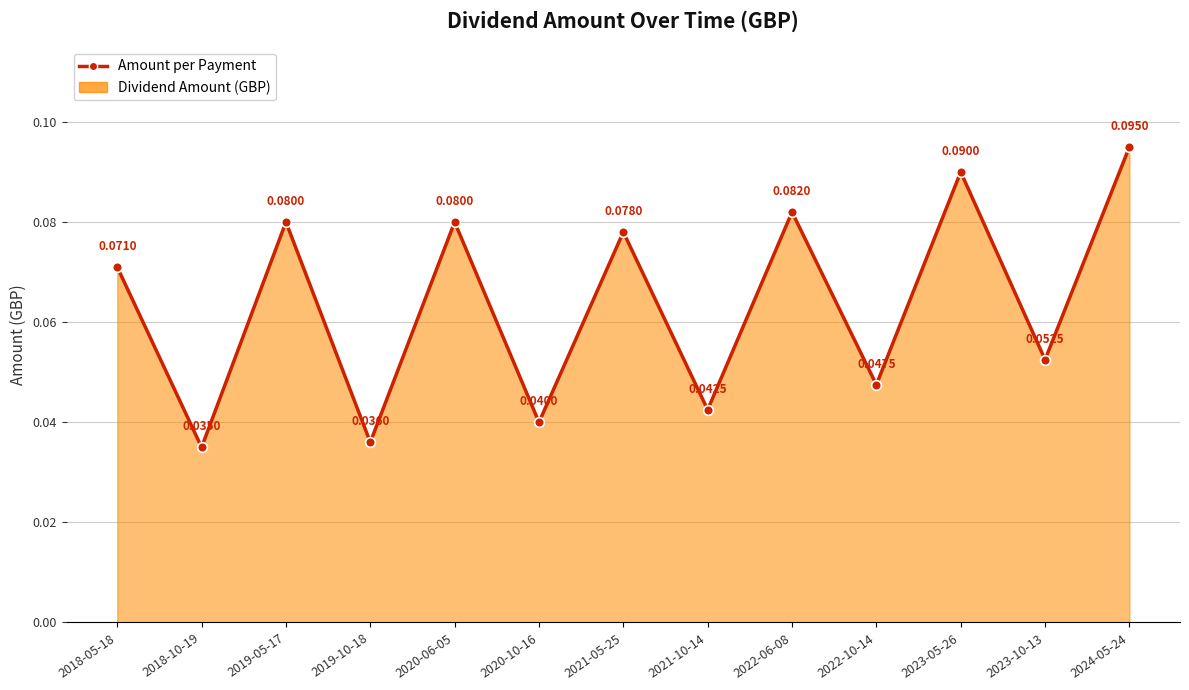

At which label is the value closest to 0?

2018-10-19